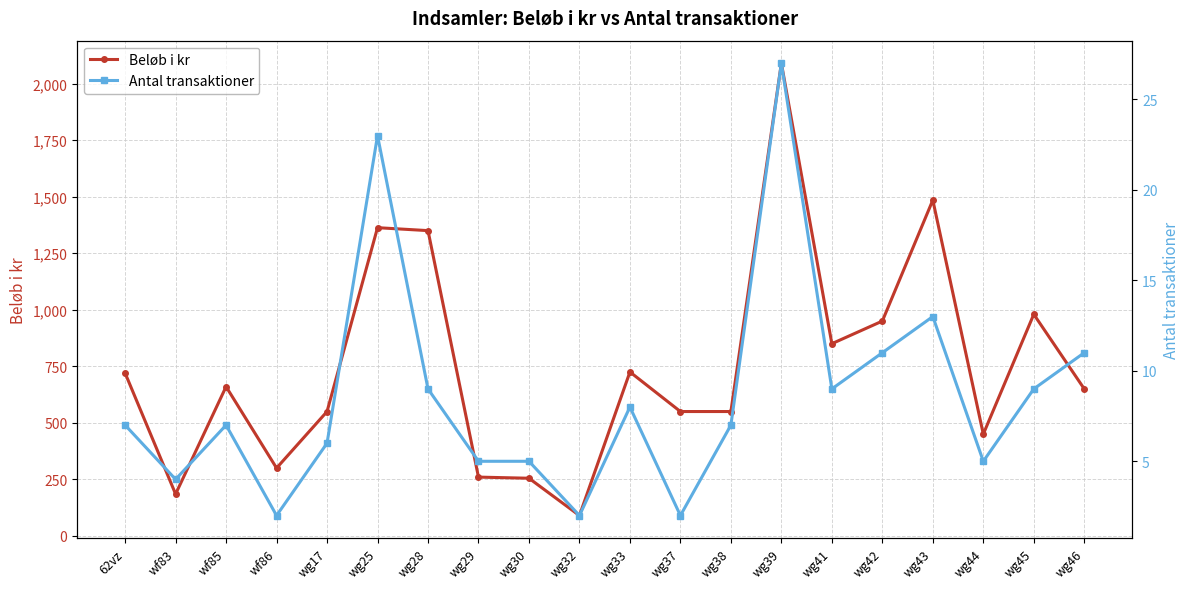

How many lines are shown in the chart?

2